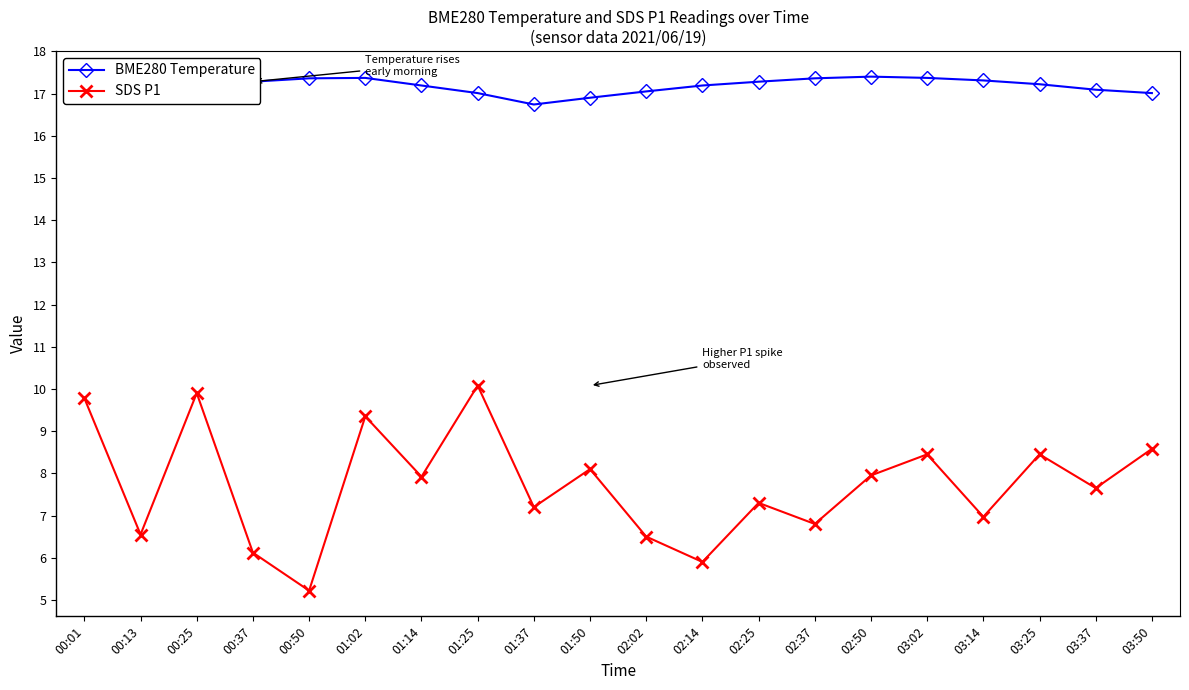

List the series in order of their overall mean, highest first.

BME280 Temperature, SDS P1